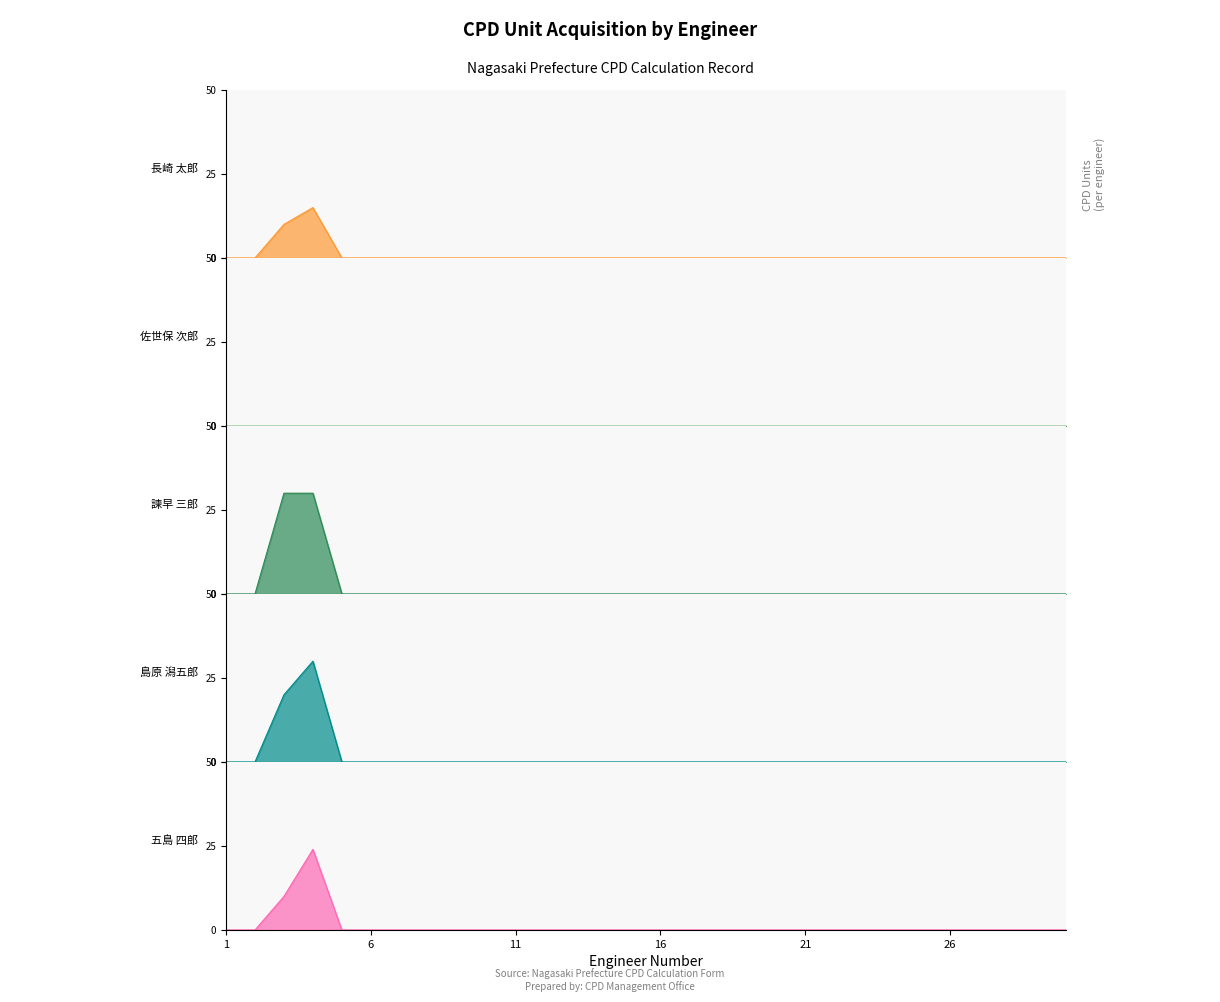

True or false: 五島 四郎 and 長崎 太郎 intersect in this chart.

False